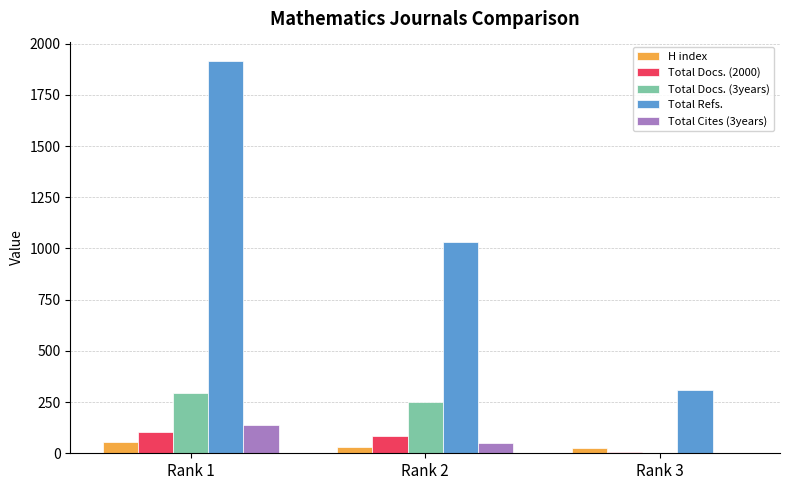

Is the value of H index at Rank 1 greater than the value of Total Cites (3years) at Rank 1?

No